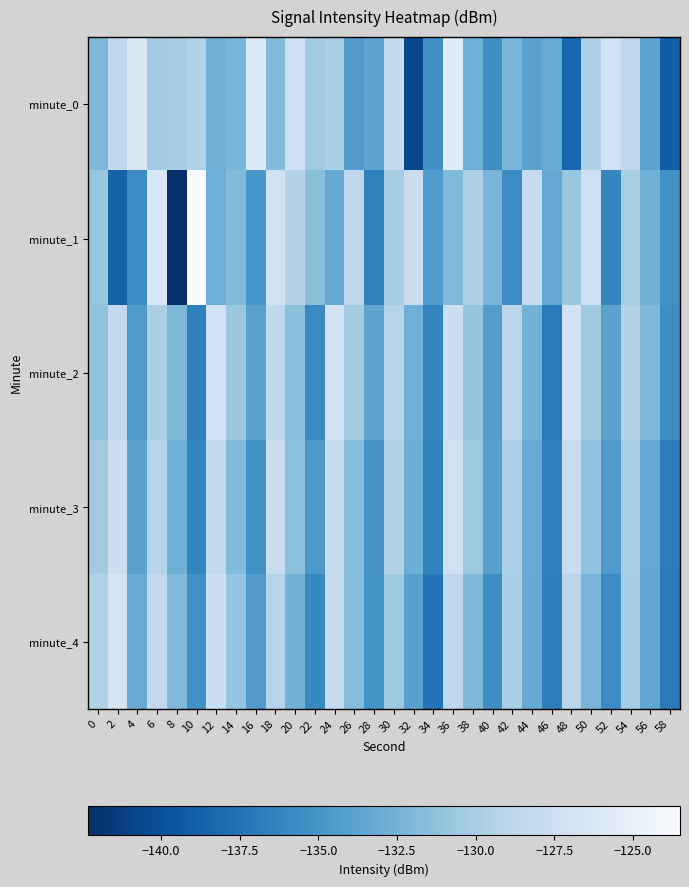

What is the difference between the highest and lowest values at 18?

4.7